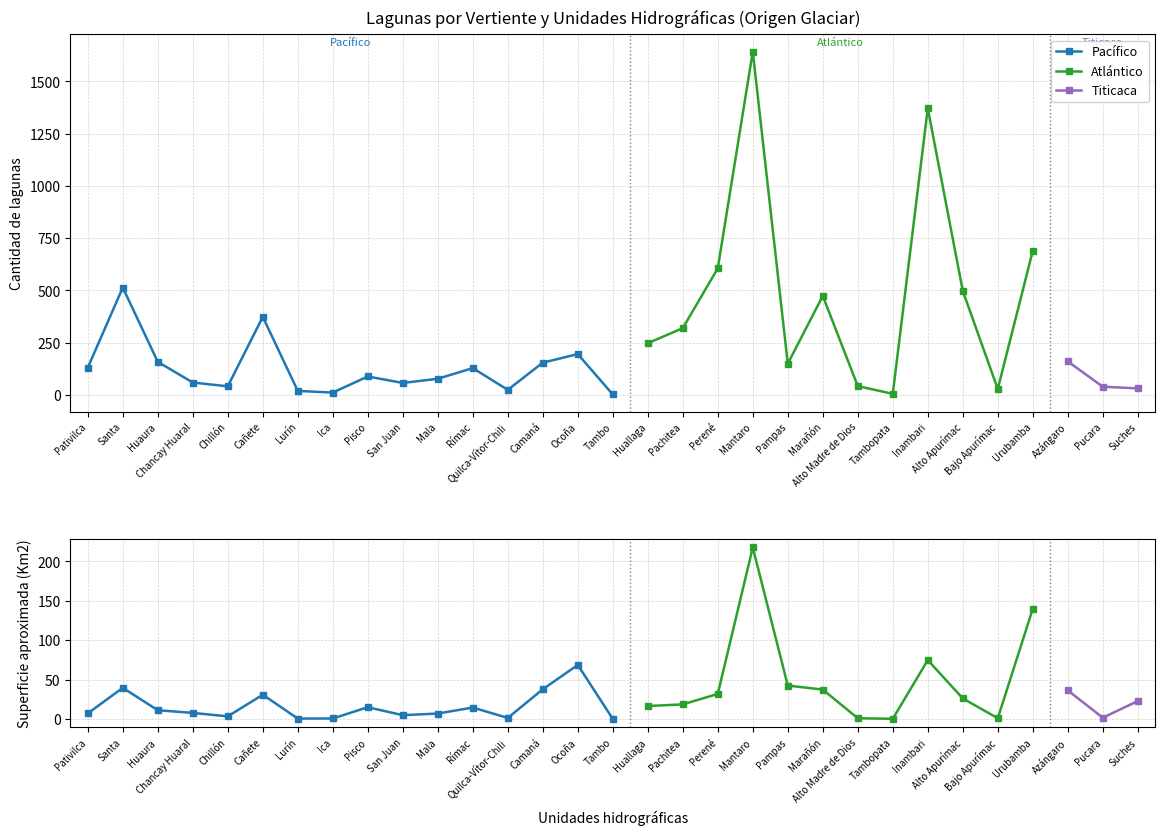

At which category does Atlántico reach its first local peak?

Mantaro